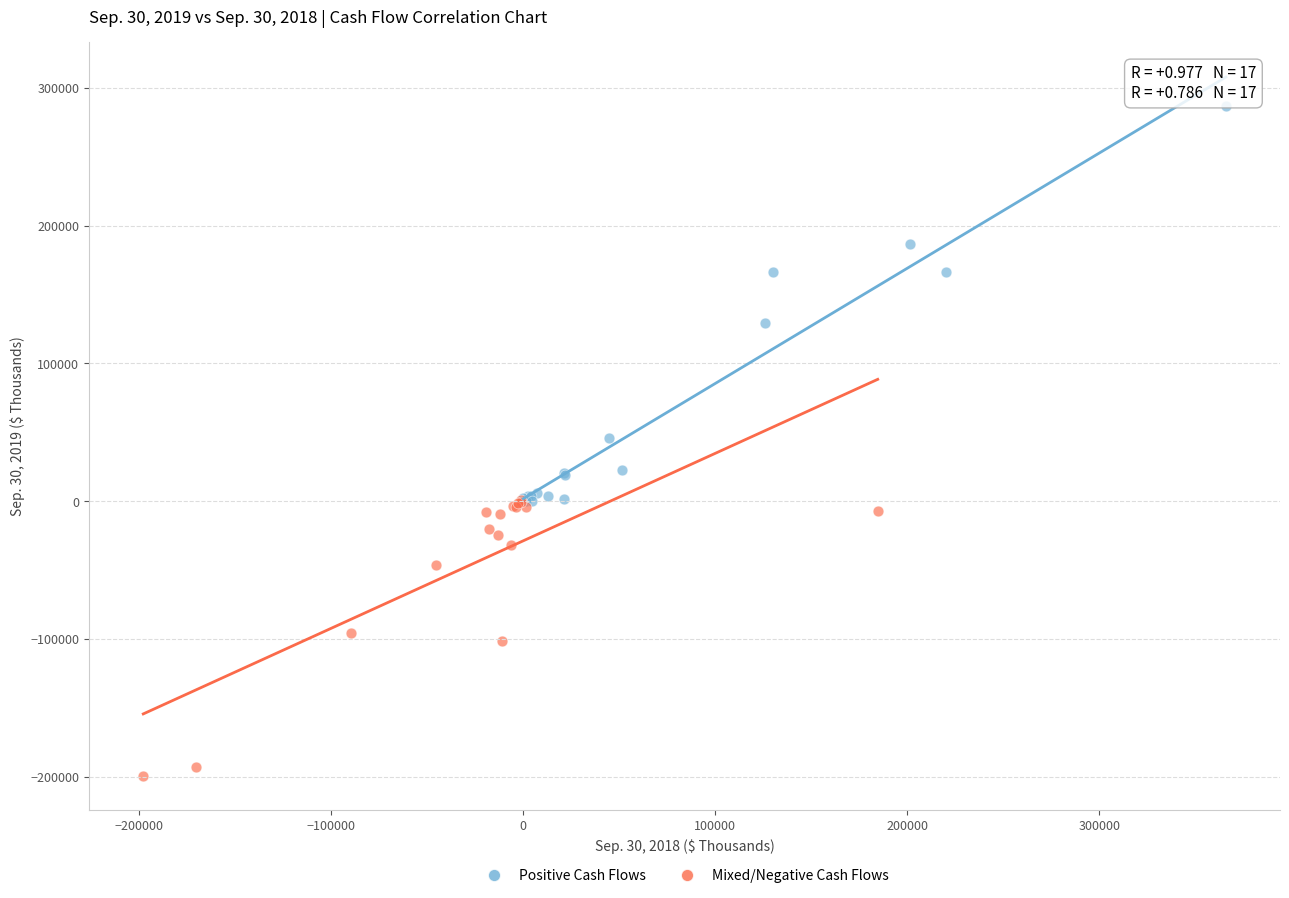

Which series reaches the maximum Y coordinate?

Positive Cash Flows